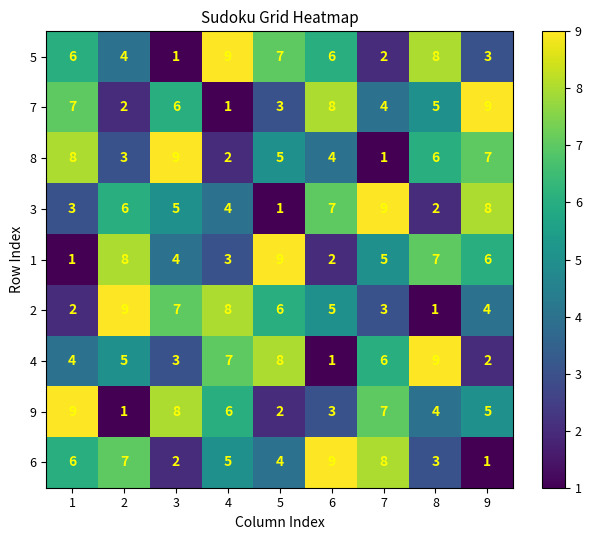

Read the 5 value at 5.

7